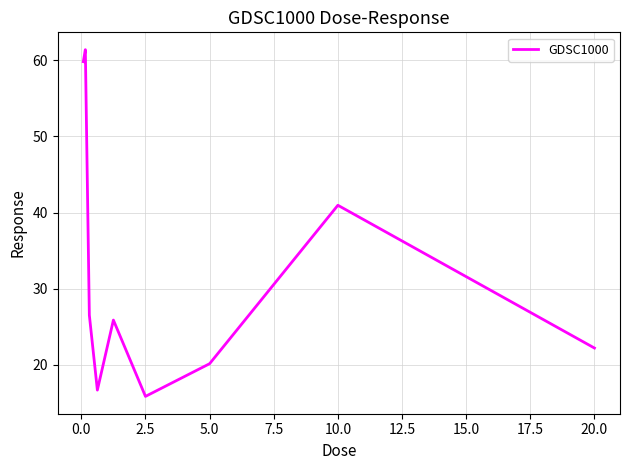

What is the difference between the maximum and minimum values?

45.5